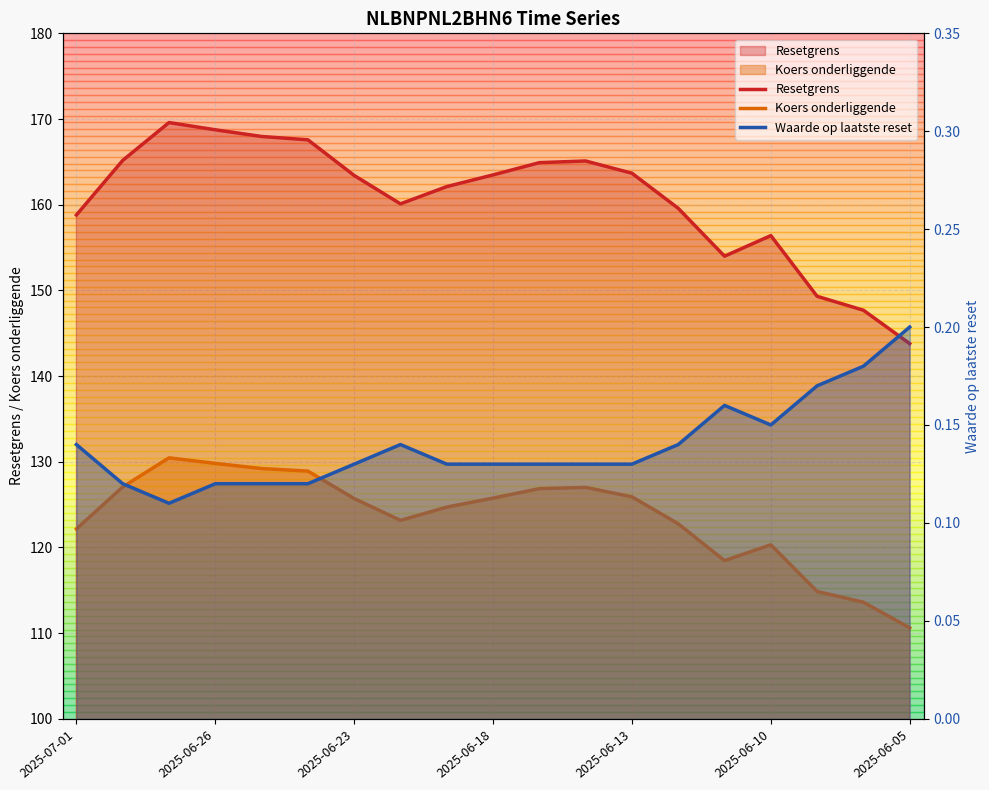

Where is the first local minimum?

2025-06-23